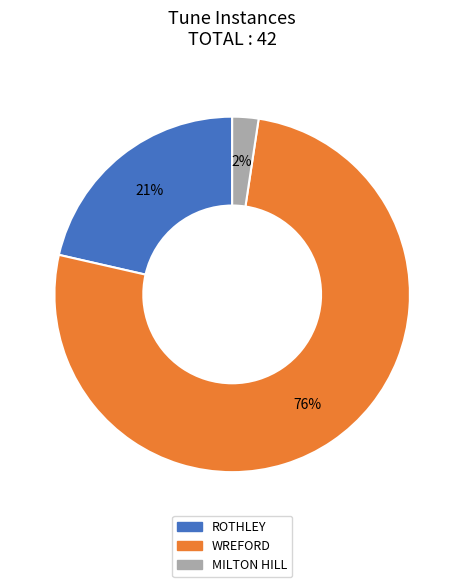

How many slices are in this pie chart?

3